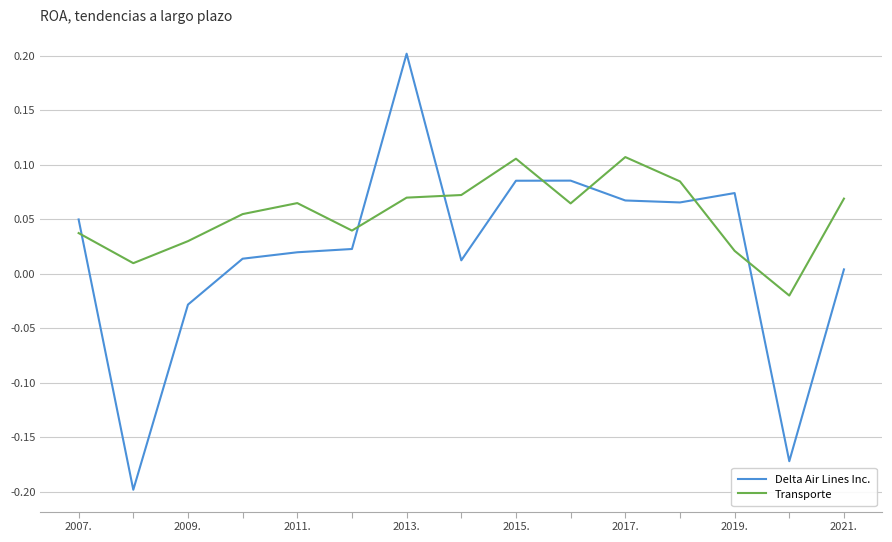

Which series has the widest spread of values?

Delta Air Lines Inc.